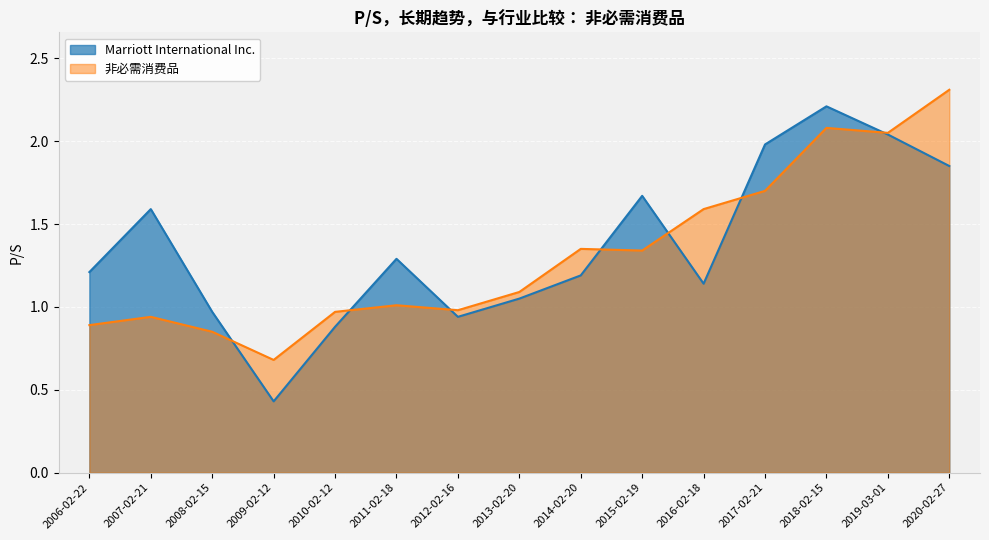

Does the chart display data point markers on the line(s)?

No